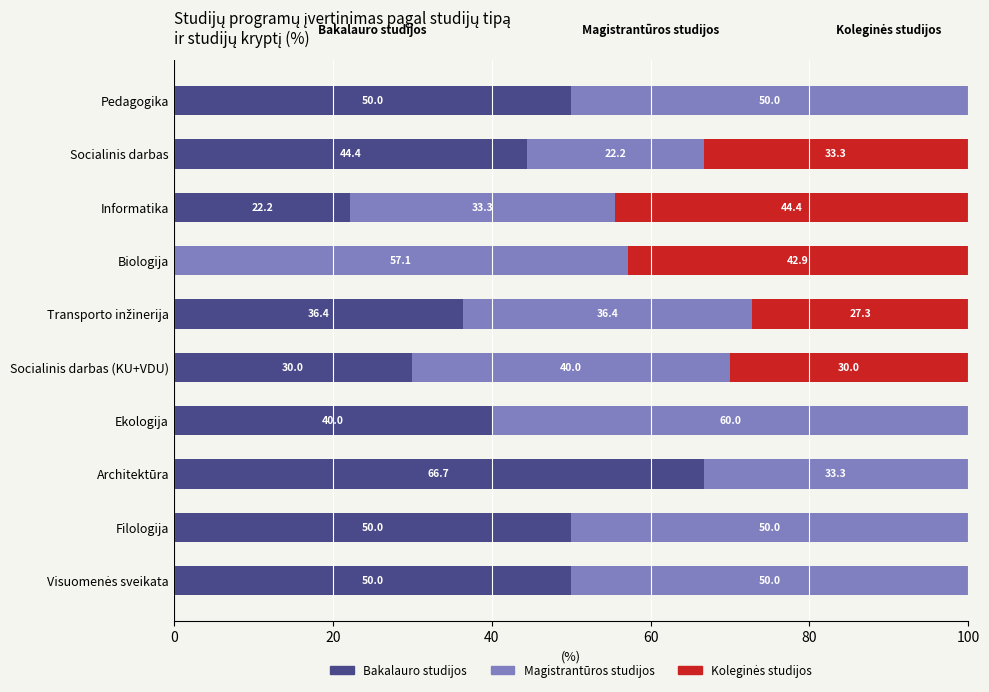

At which label does Bakalauro studijos reach its peak?

Architektūra